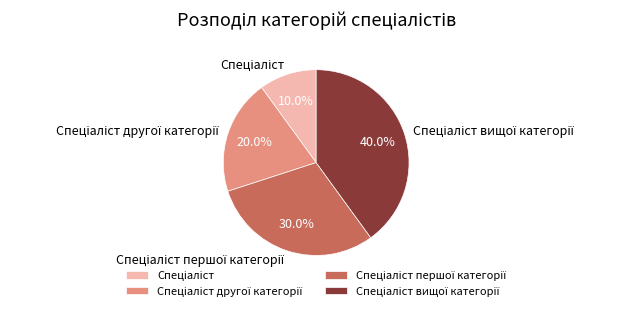

Is there any slice that represents more than half of the pie?

No